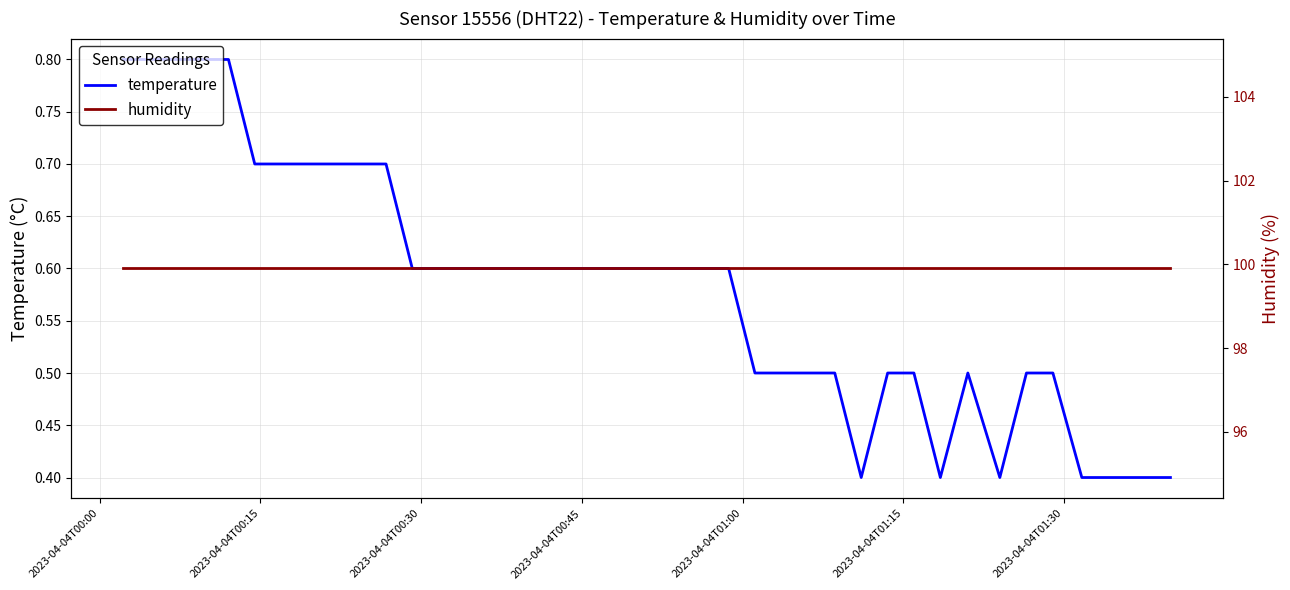

At how many categories does at least one series exceed 99?

40